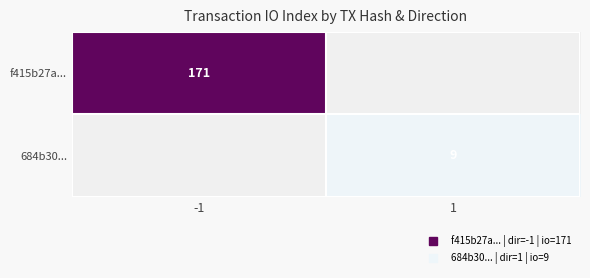

Count the number of categories in the chart.

2